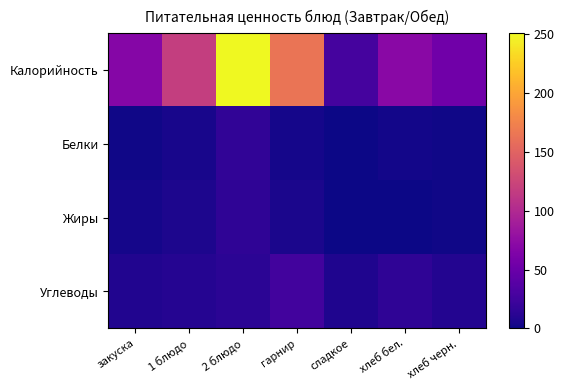

Which series has the largest range (max minus min)?

Калорийность